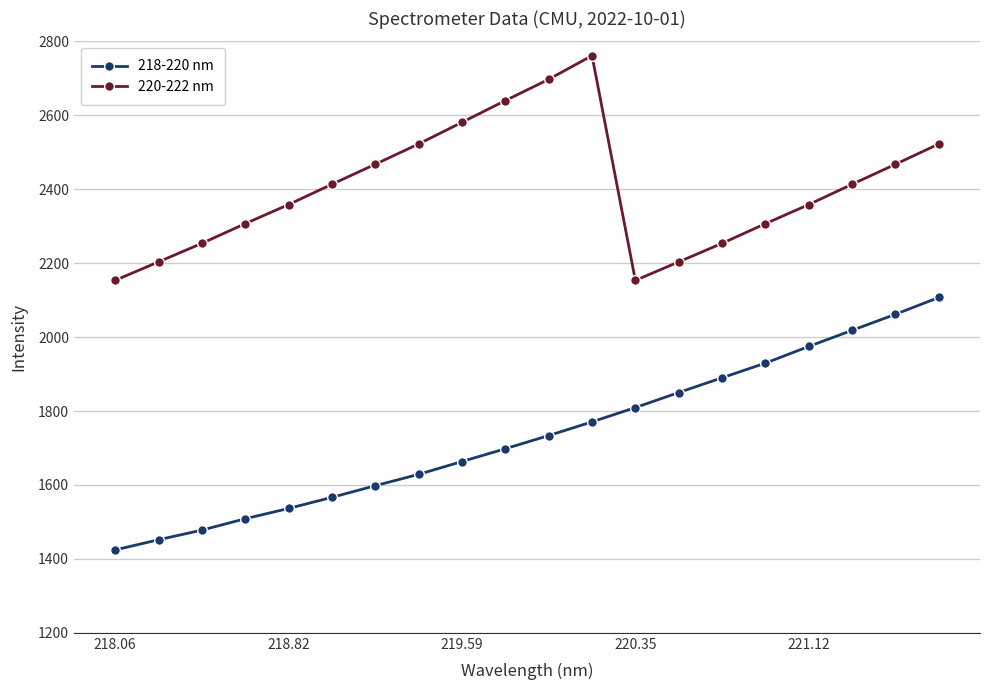

What is the greatest value displayed?

2761.4